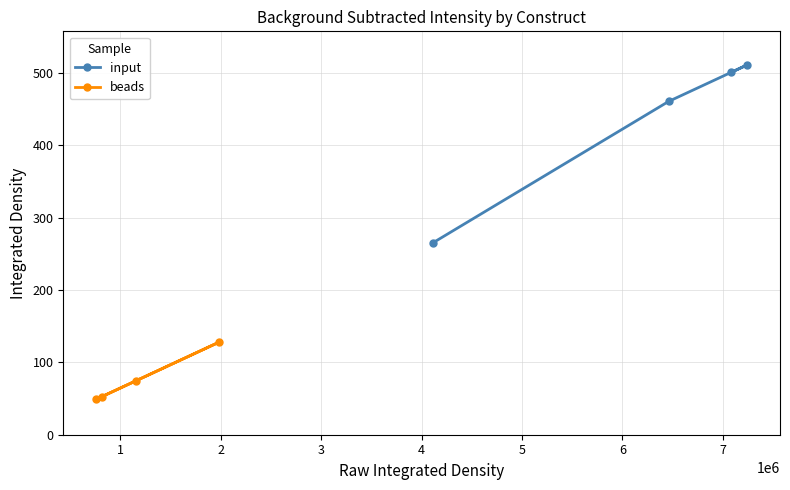

What is the value of the input point at the 3rd from the left?

500.8